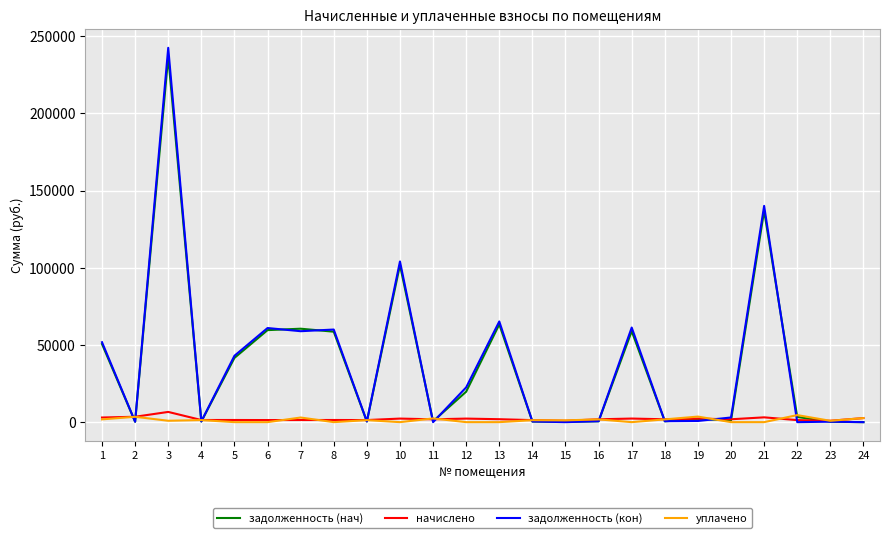

Is the value of задолженность (кон) at 1 greater than the value of начислено at 9?

Yes